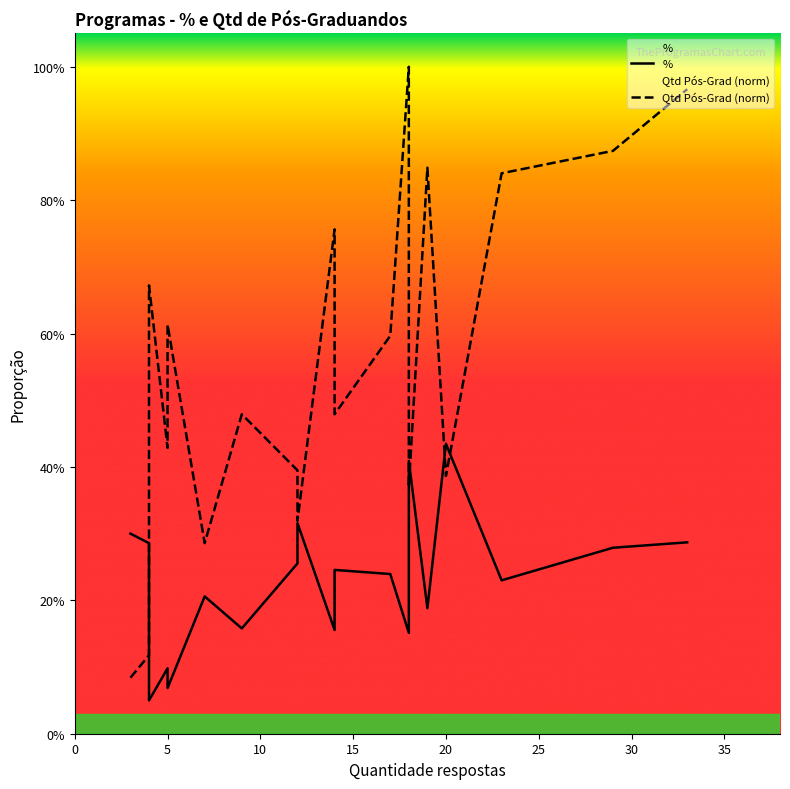

What is the difference between the maximum and minimum values in the % series?

0.4